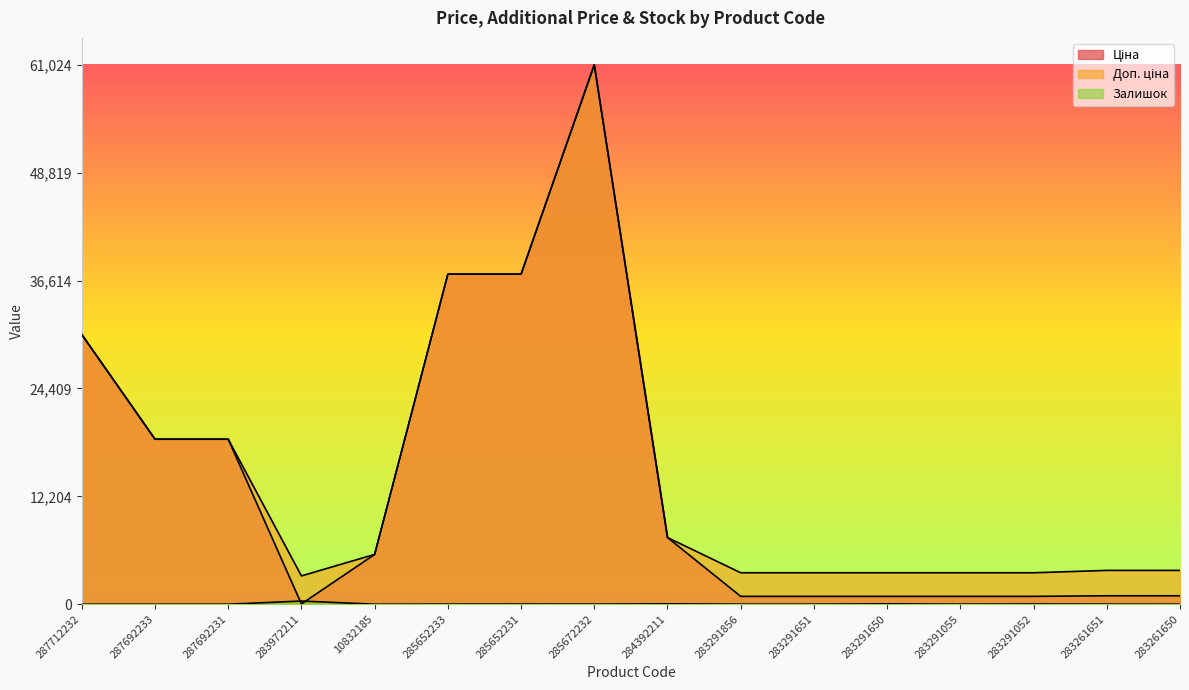

What is the difference between the second highest and minimum values in the Ціна series?

37310.9